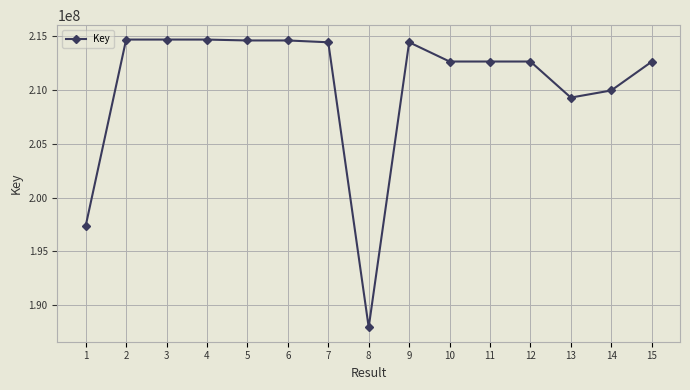

What value does the data have at 15, to the nearest 10?

212633080